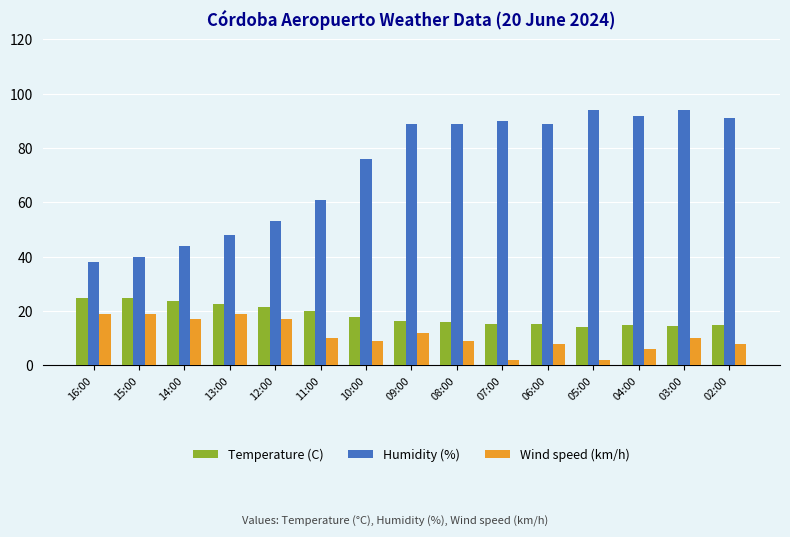

At which label is Humidity (%) closest to 66?

11:00